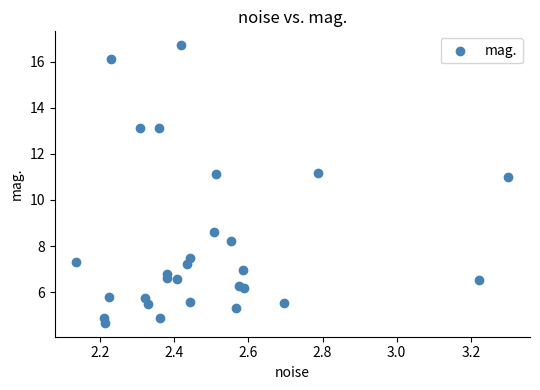

What Y value in the scatter plot is closest to 10?

11.0